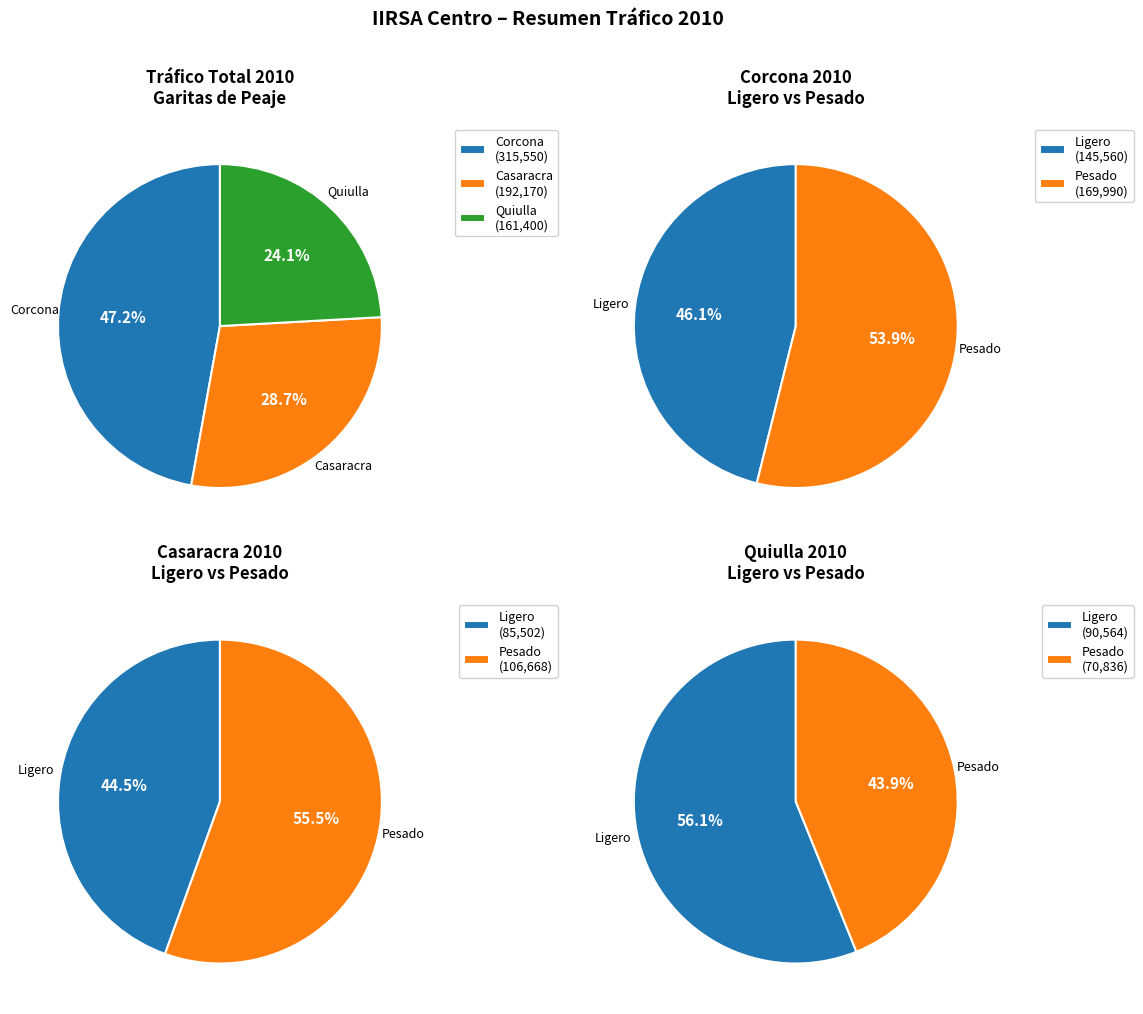

Does Ligero_Corcona represent more than half of the total?

No